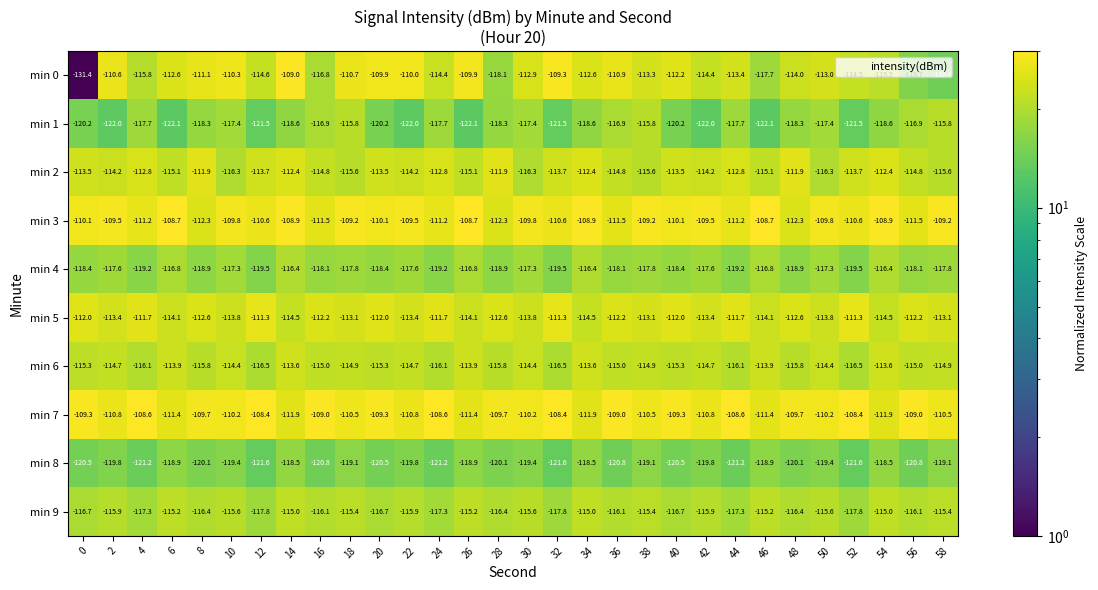

How many values in the min 9 series are below -115?

27